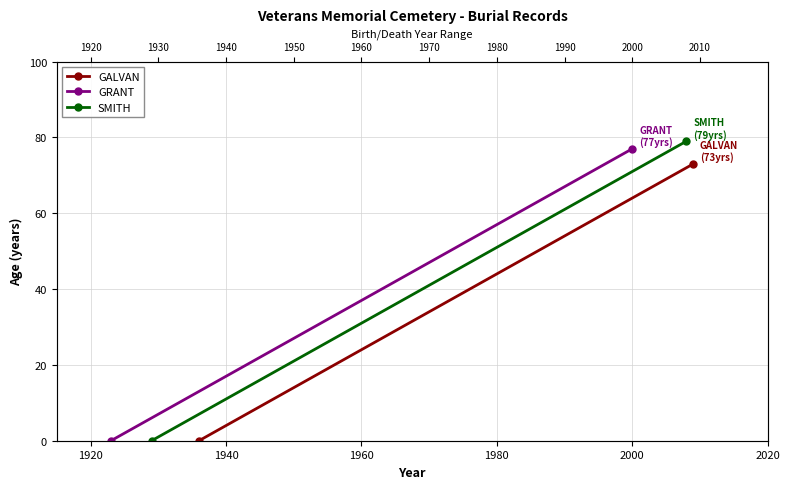

At 1920, list the series in order from largest to smallest.

SMITH, GRANT, GALVAN